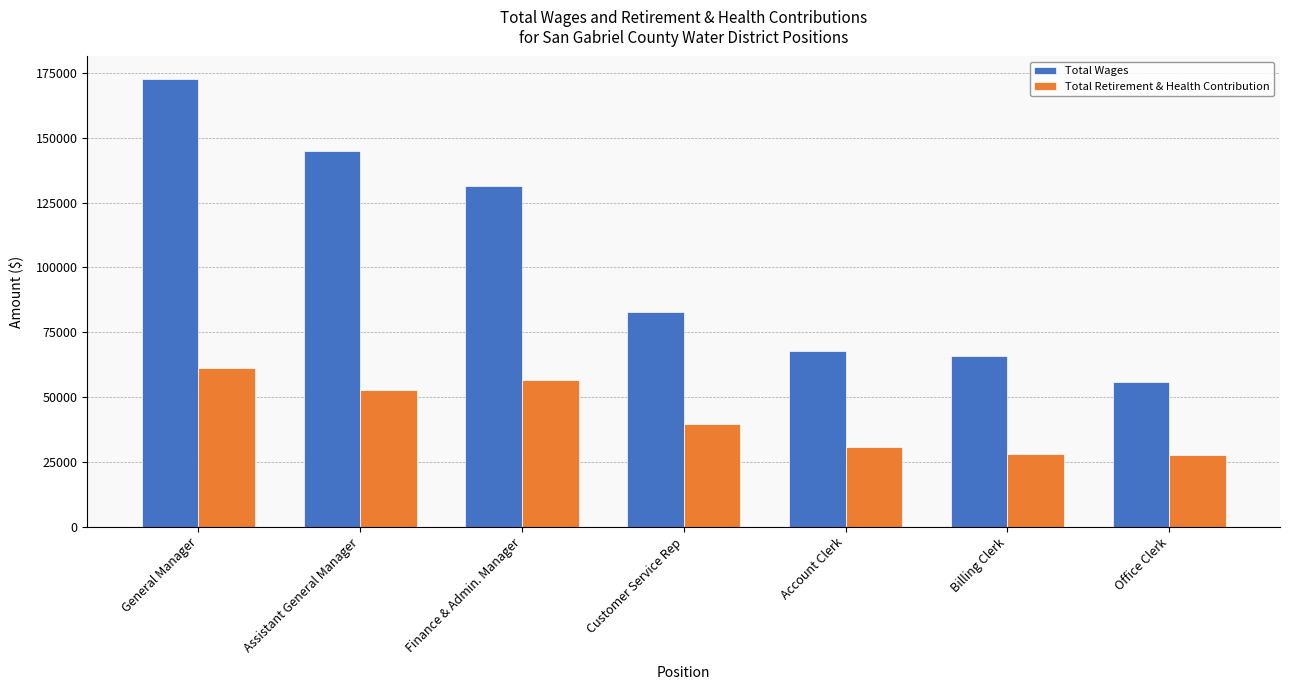

What is the greatest value displayed?

172747